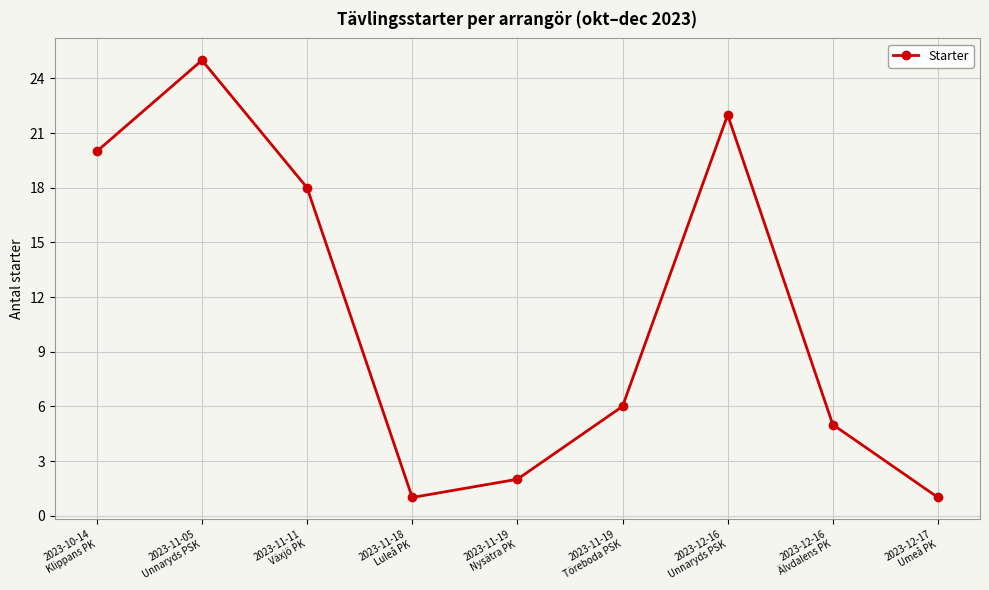

What is the sum of the values at 2023-11-11
Växjö PK and 2023-12-16
Älvdalens PK?

23